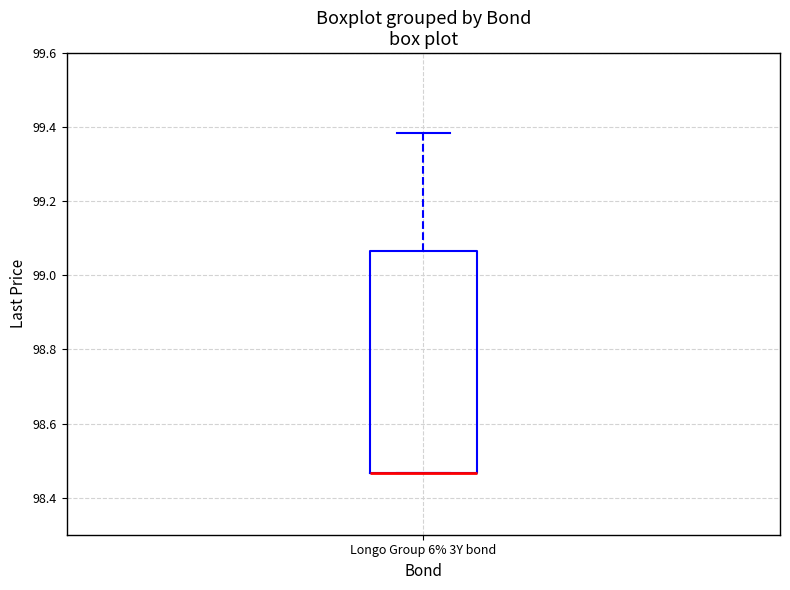

Read this box plot against the y-axis: the position of the median line, the range covered by the box, and the ends of both whiskers. The values are not printed on the chart, so give them approximately, as read against the axis.

median 98.46 (drawn on the box's lower edge), box 98.46 to 99.06, whiskers 98.46 to 99.38